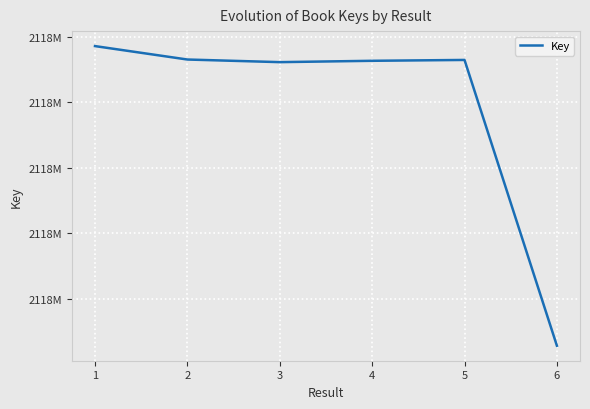

True or false: the data has more than 2 interior local peaks.

False